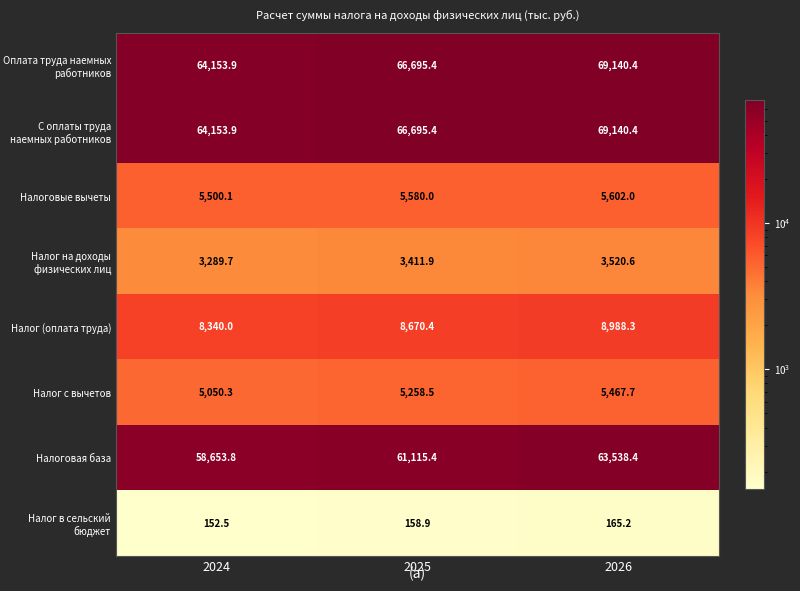

Reading left to right, what are all the values shown in this chart?

Оплата труда наемных работников: 64153.9	66695.4	69140.4
С оплаты труда наемных работников: 64153.9	66695.4	69140.4
Налоговые вычеты: 5500.1	5580.0	5602.0
Налог на доходы физических лиц: 3289.7	3411.9	3520.6
Налог (оплата труда): 8340.0	8670.4	8988.3
Налог с вычетов: 5050.3	5258.5	5467.7
Налоговая база: 58653.8	61115.4	63538.4
Налог в сельский бюджет: 152.5	158.9	165.2